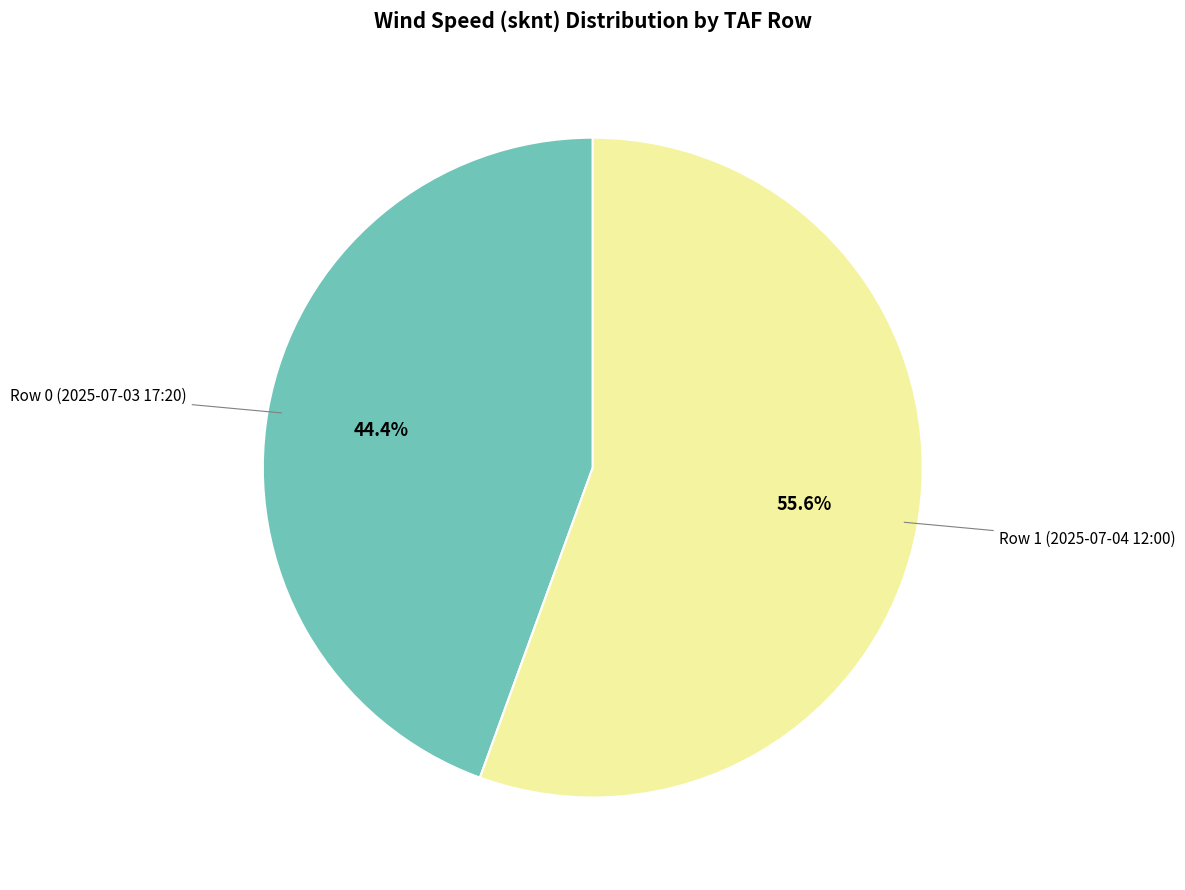

Is there any slice that represents more than half of the pie?

Yes